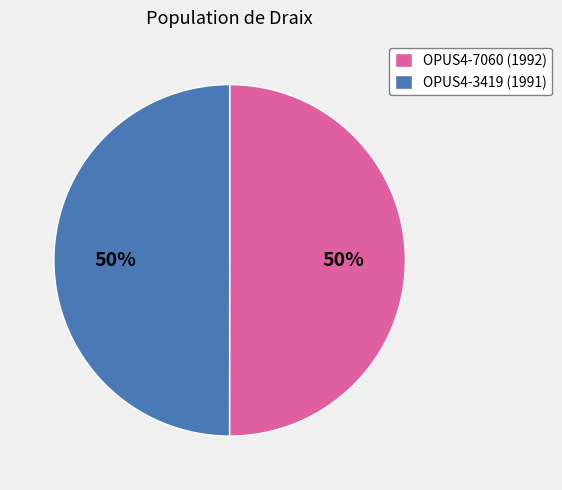

How many segments does this pie chart have?

2